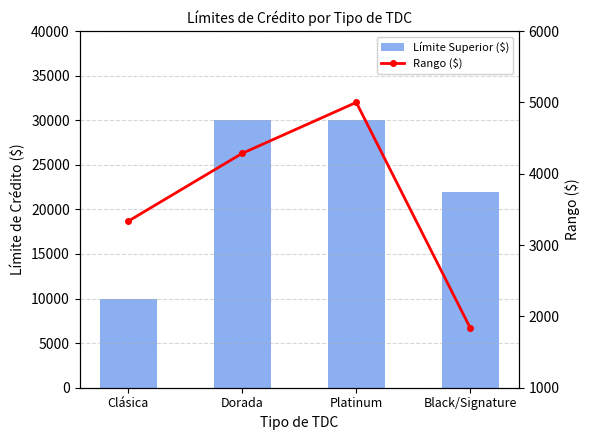

How many data points does each series have?

4